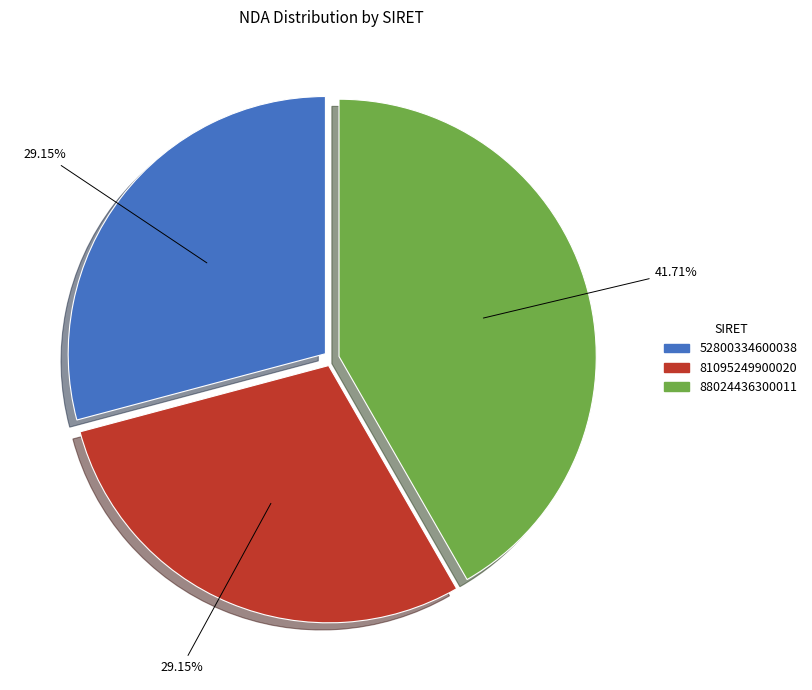

Is it true that 88024436300011 is 48% of the pie?

False